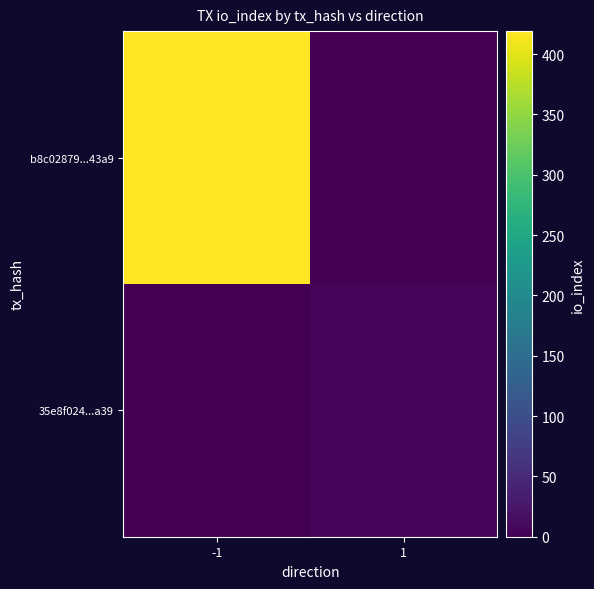

What is the spread (max minus min) of values at -1?

419